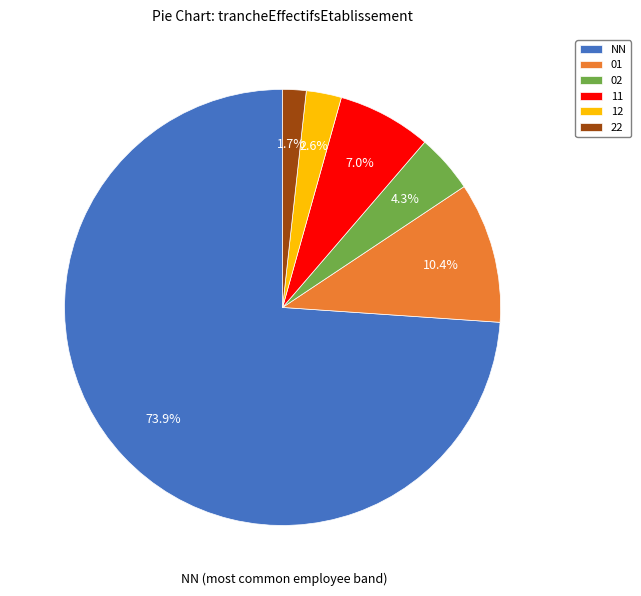

Count the number of slices in the pie.

6